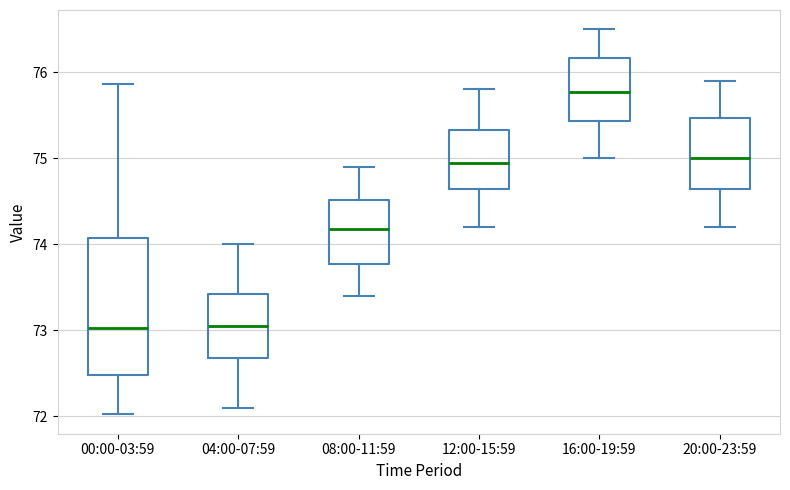

Comparing the boxes themselves (not the whiskers), which one is the tallest?

00:00-03:59